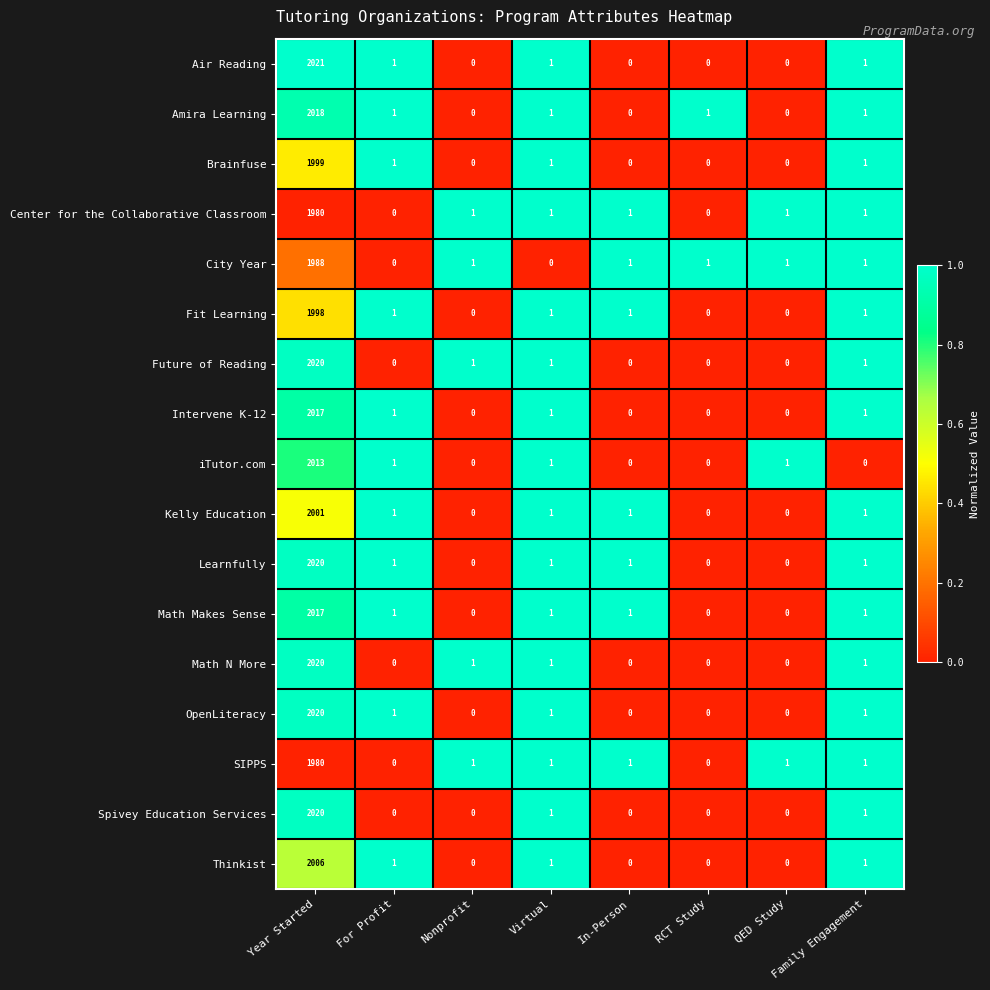

What is the sum of the Spivey Education Services values at RCT Study and Year Started?

2020